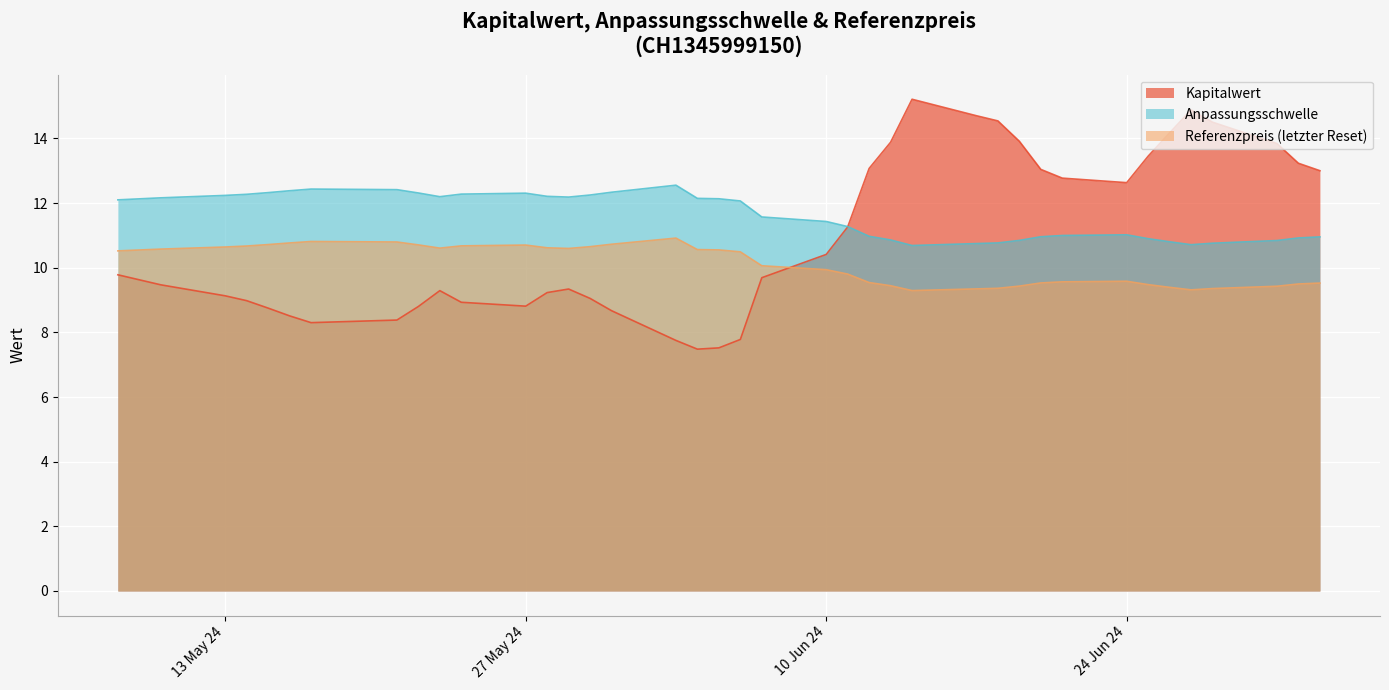

Rank the series by their average value, from highest to lowest.

Anpassungsschwelle, Kapitalwert, Referenzpreis (letzter Reset)